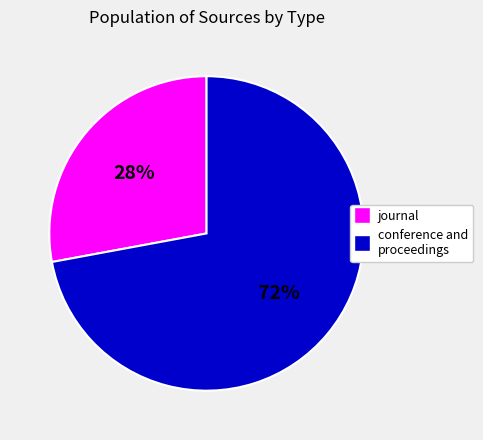

How many slices are in this pie chart?

2